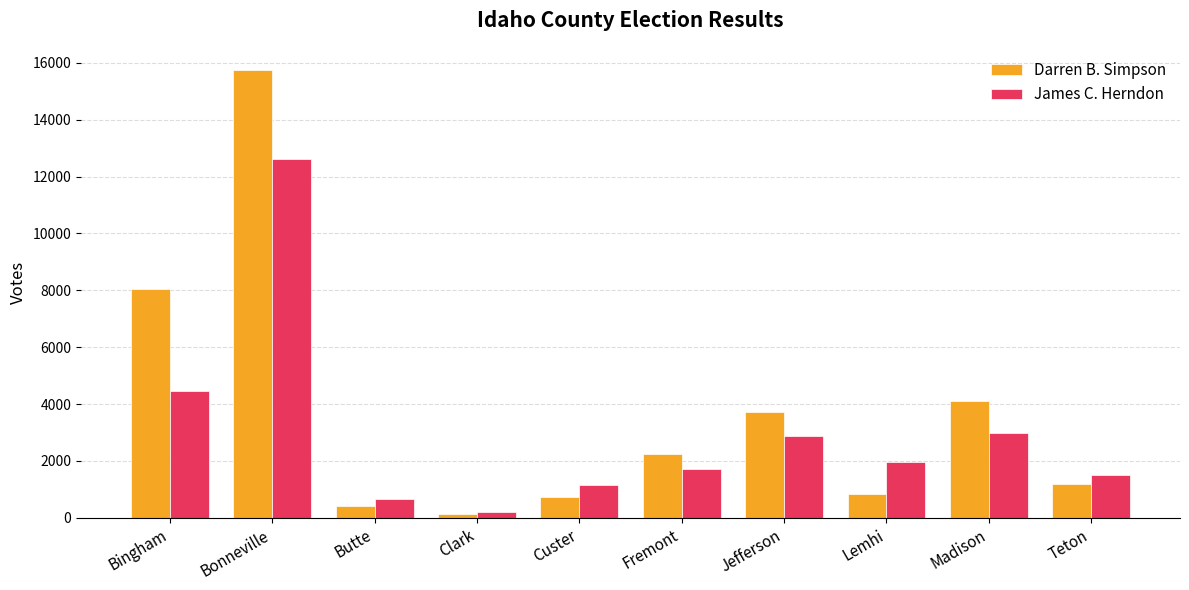

What is the sum of all James C. Herndon values?

30111